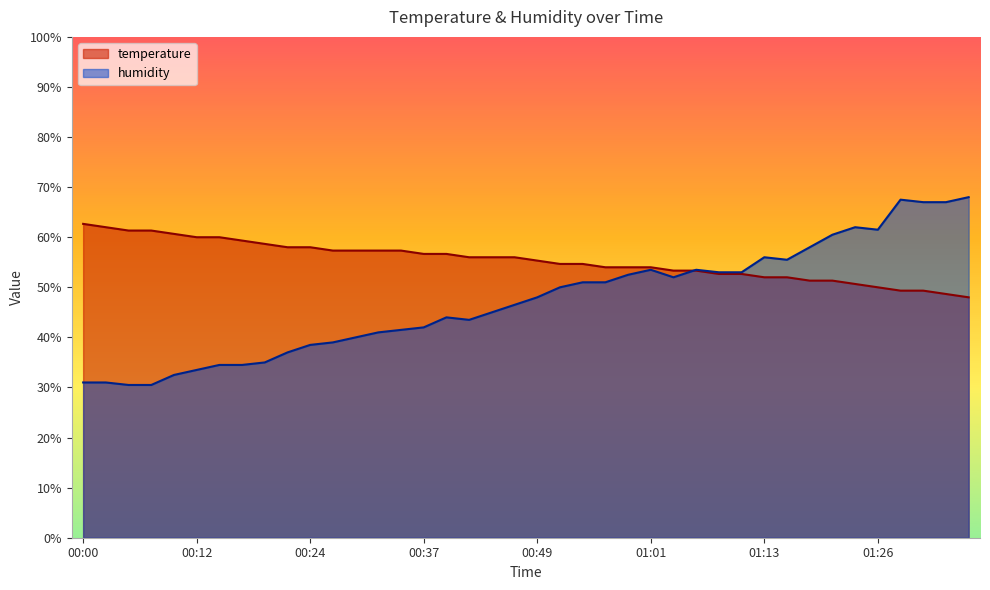

True or false: temperature has more than 2 interior local peaks.

False